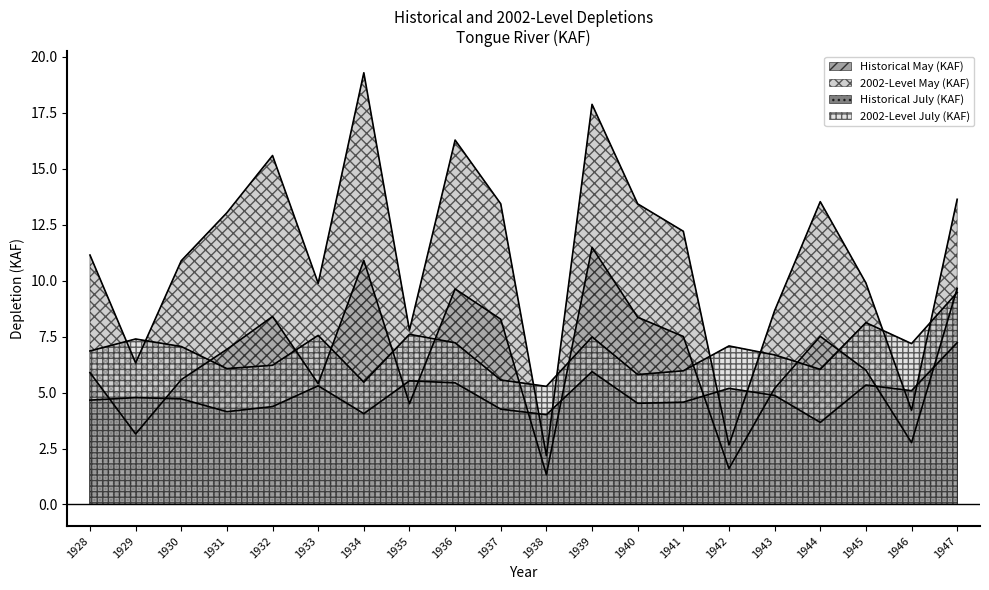

Reading left to right, extract all data points from this chart.

Historical May (KAF): 1928=5.9	1929=3.2	1930=5.6	1931=6.9	1932=8.4	1933=5.4	1934=10.9	1935=4.5	1936=9.6	1937=8.3	1938=1.3	1939=11.5	1940=8.4	1941=7.5	1942=1.6	1943=5.2	1944=7.5	1945=6.0	1946=2.8	1947=9.7
2002-Level May (KAF): 1928=11.1	1929=6.3	1930=10.9	1931=13.0	1932=15.6	1933=9.9	1934=19.3	1935=7.8	1936=16.3	1937=13.4	1938=2.2	1939=17.9	1940=13.4	1941=12.2	1942=2.7	1943=8.7	1944=13.5	1945=9.9	1946=4.2	1947=13.6
Historical July (KAF): 1928=4.7	1929=4.8	1930=4.7	1931=4.1	1932=4.4	1933=5.3	1934=4.1	1935=5.5	1936=5.4	1937=4.3	1938=4.0	1939=5.9	1940=4.5	1941=4.6	1942=5.2	1943=4.9	1944=3.7	1945=5.3	1946=5.1	1947=7.2
2002-Level July (KAF): 1928=6.9	1929=7.4	1930=7.1	1931=6.1	1932=6.2	1933=7.6	1934=5.5	1935=7.6	1936=7.2	1937=5.6	1938=5.3	1939=7.5	1940=5.8	1941=6.0	1942=7.1	1943=6.7	1944=6.0	1945=8.1	1946=7.2	1947=9.5